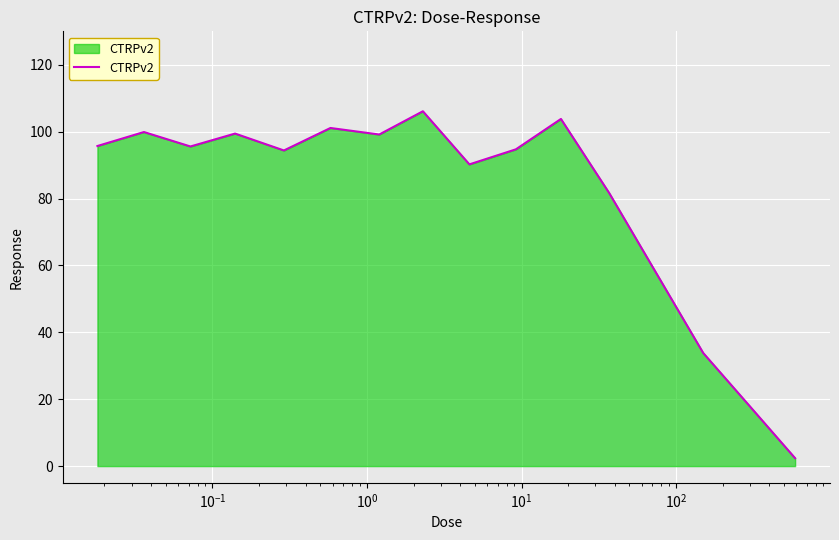

What is the difference between the maximum and minimum values?

103.7